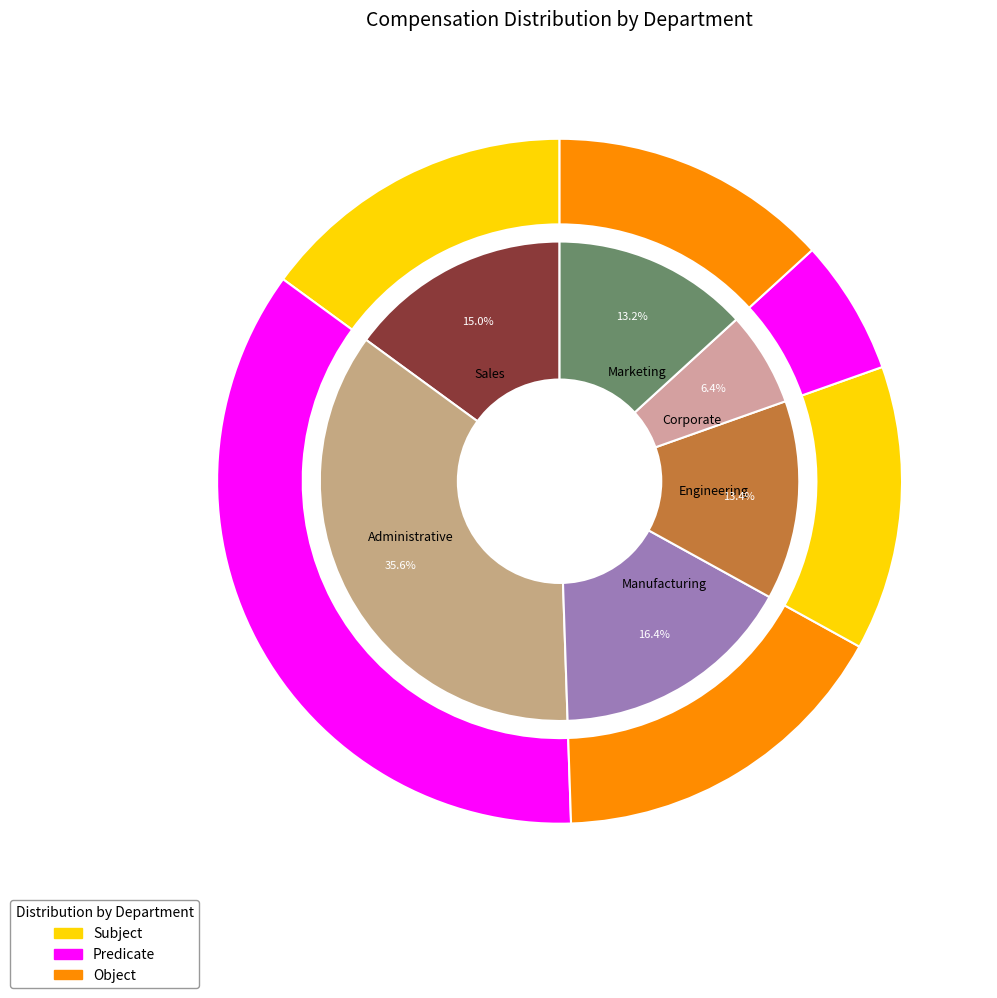

True or false: Manufacturing accounts for 15% of the total.

False